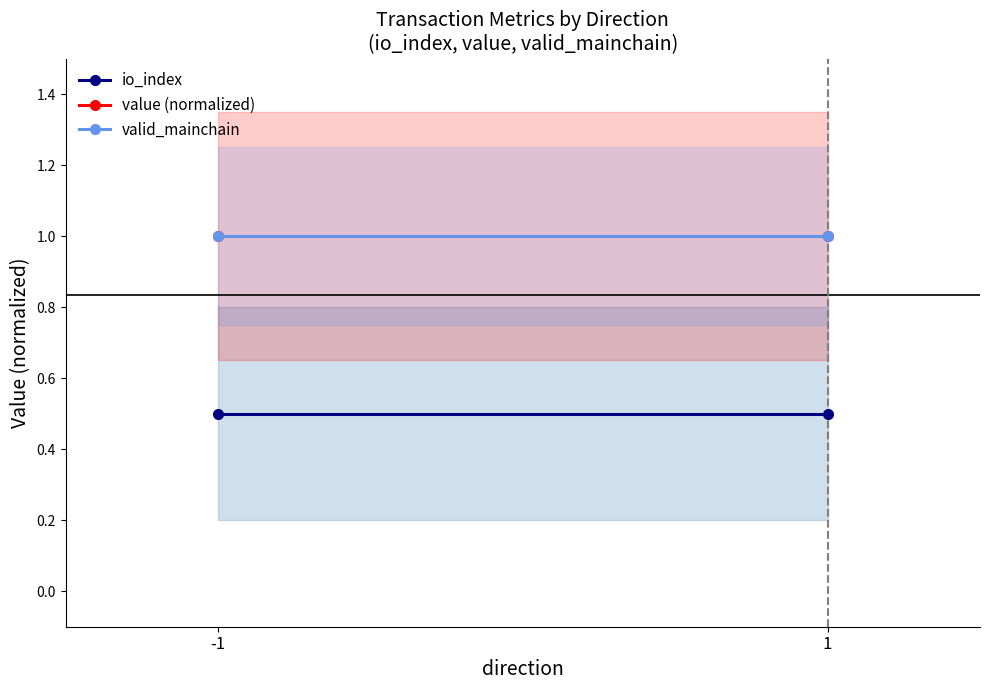

Reading left to right, what are all the values shown in this chart?

io_index: 0.5	0.5
value (normalized): 1.0	1.0
valid_mainchain: 1.0	1.0